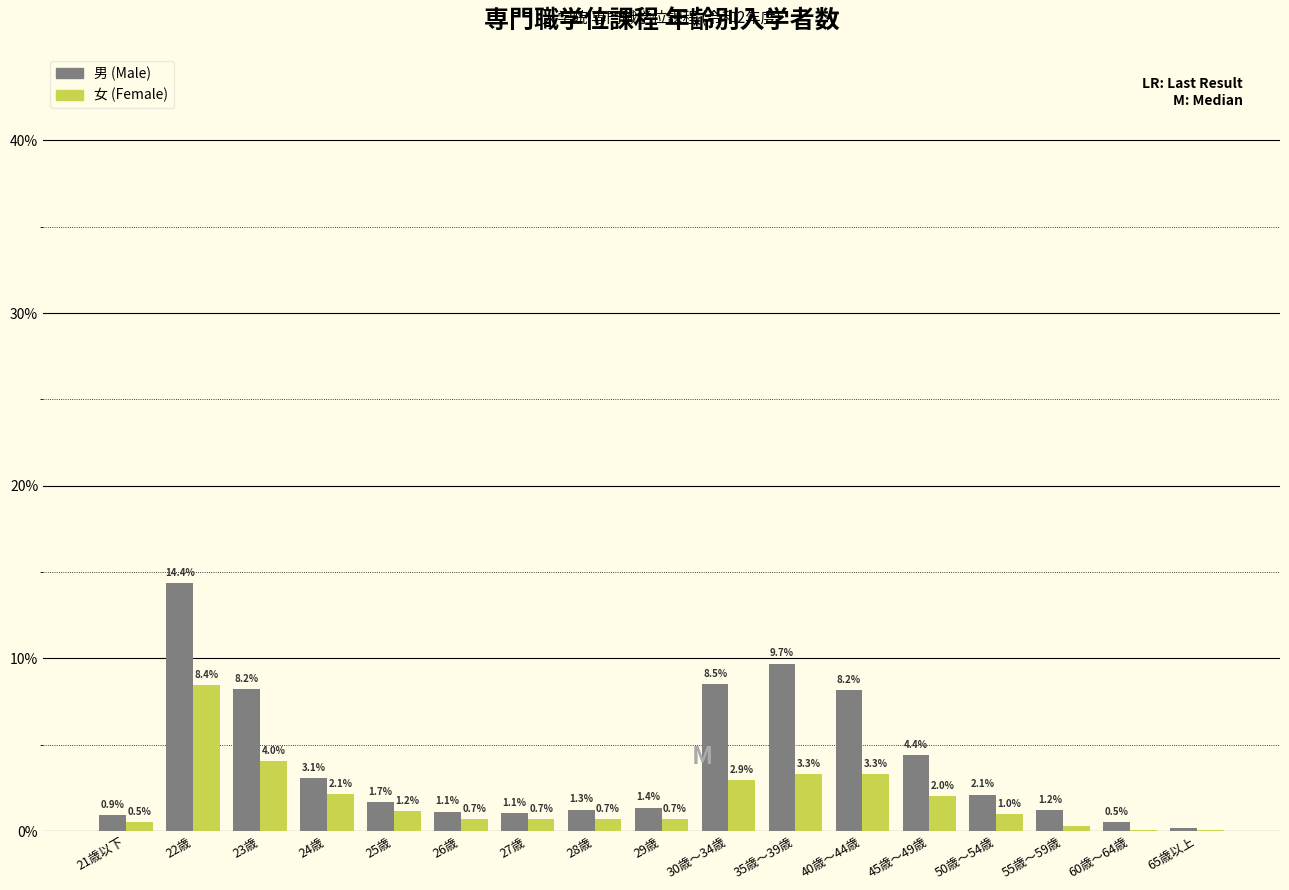

Which category has the highest value across all series?

22歳